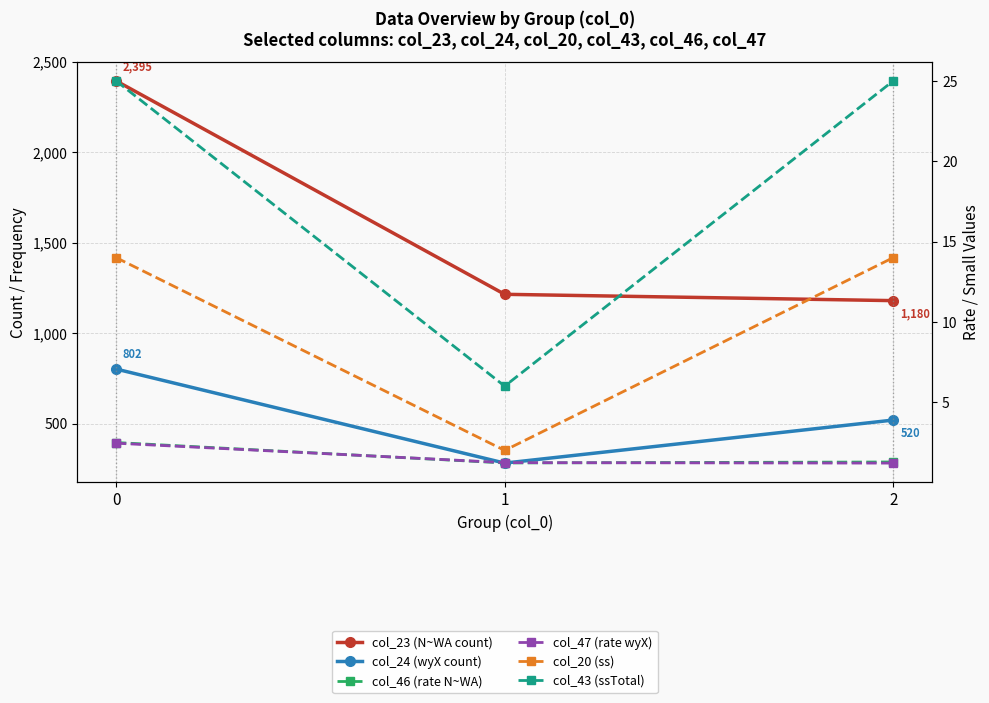

How many series are shown in this chart?

6